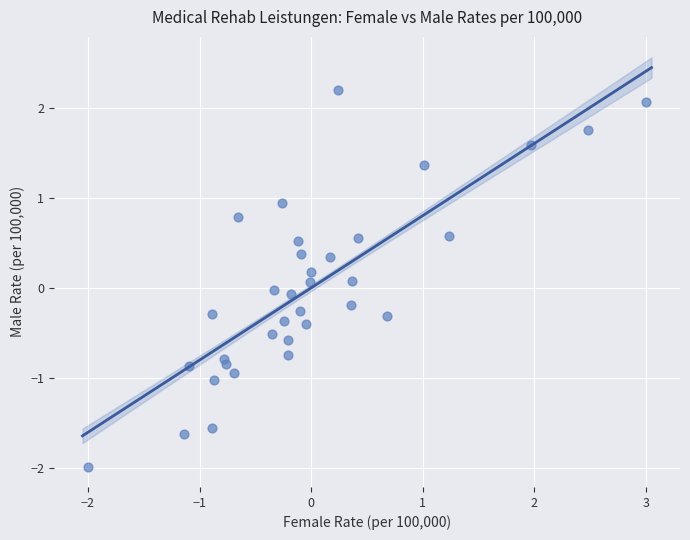

What is the range of X values (max minus min)?

5.0